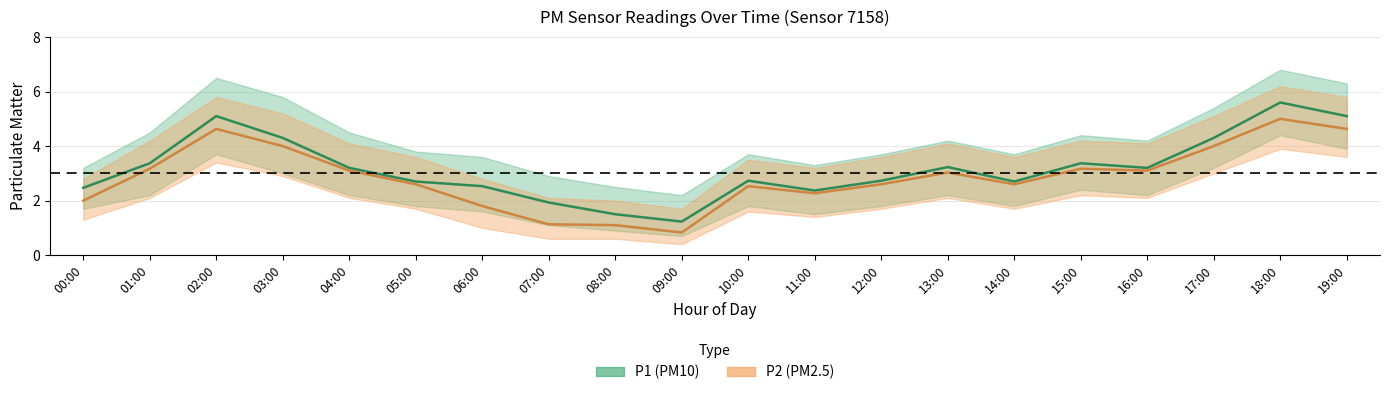

What is the label of the 14th point from the right?

06:00